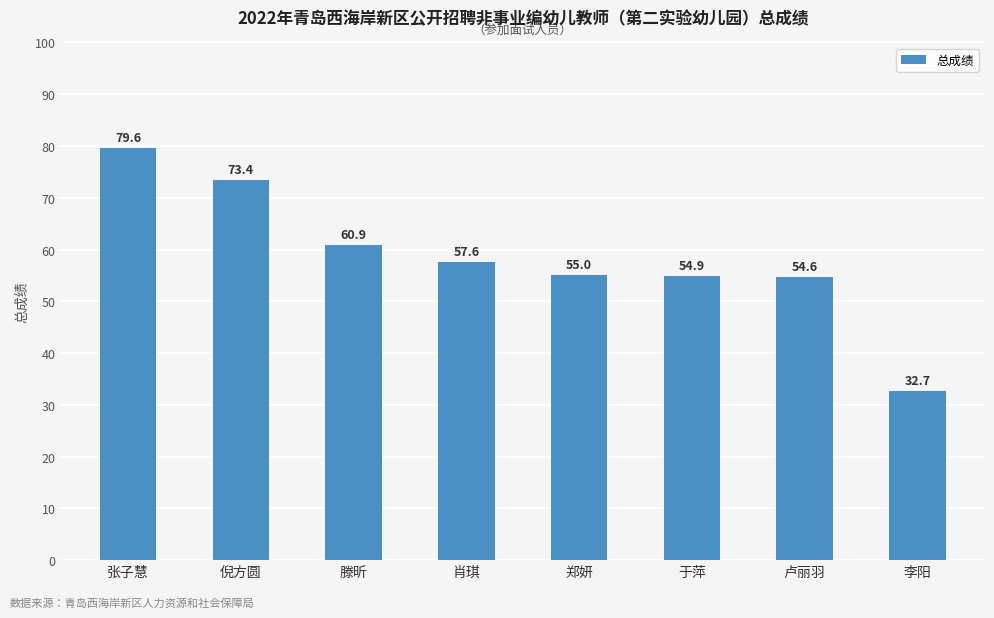

Are the bars grouped side by side (vs. stacked)?

No